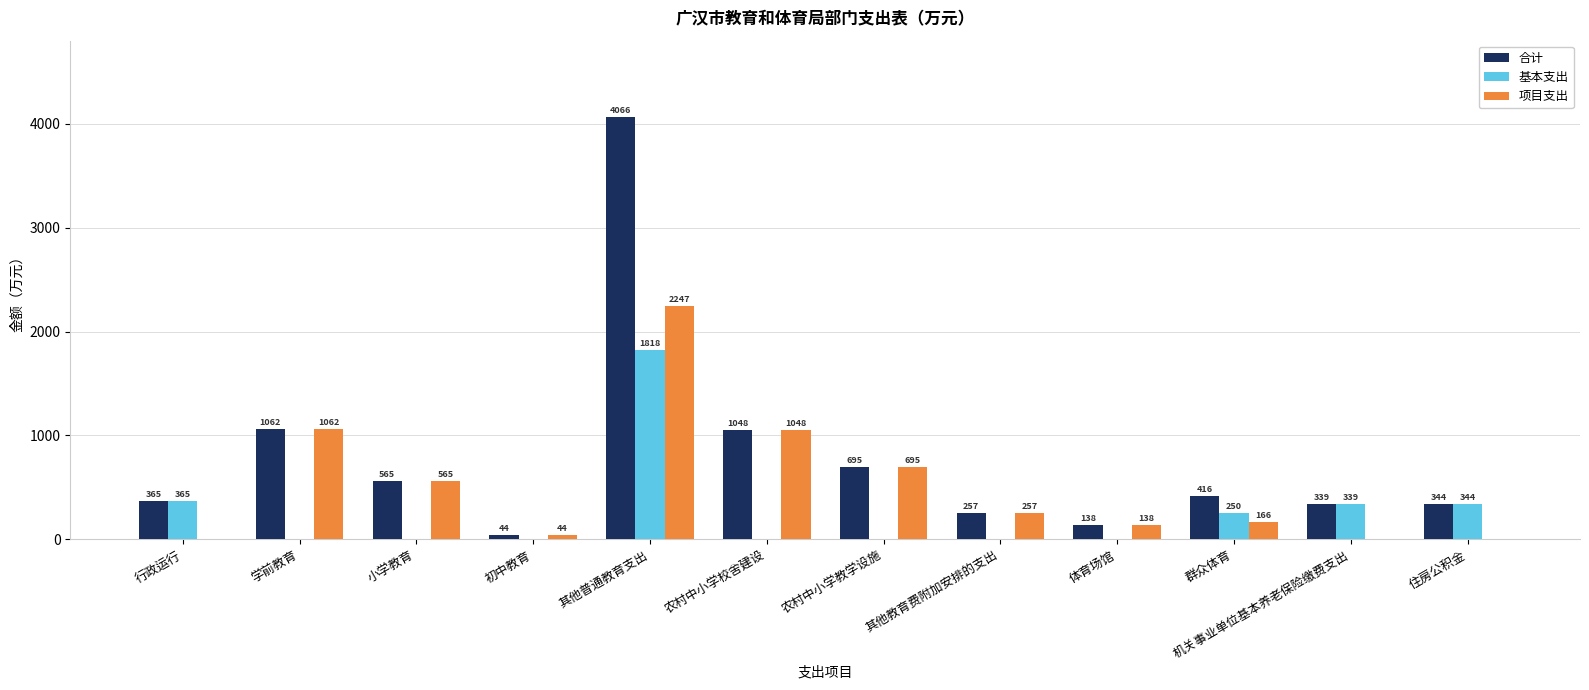

Is the value of 基本支出 at 其他教育费附加安排的支出 greater than the value of 项目支出 at 其他教育费附加安排的支出?

No